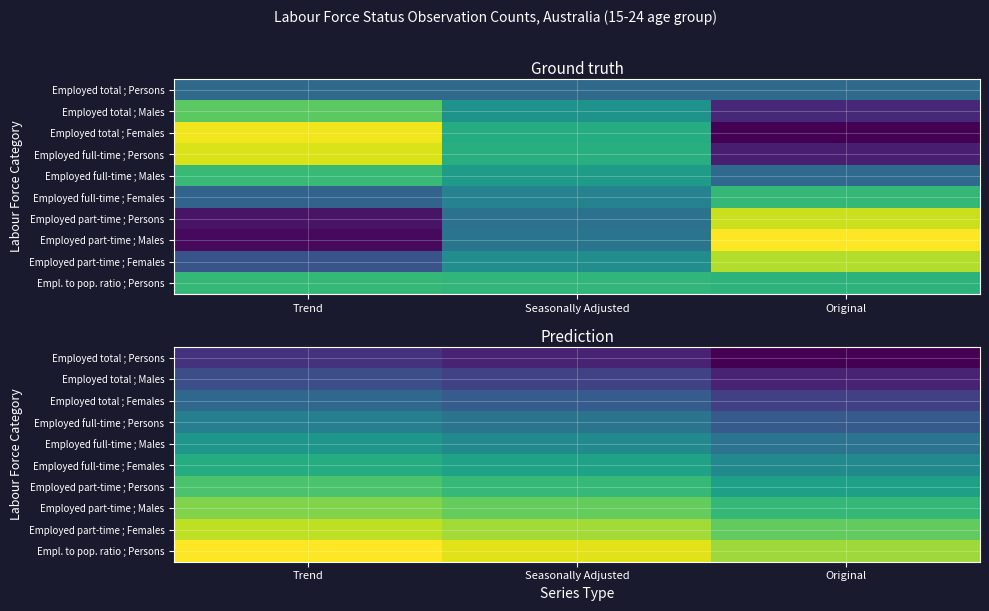

Where is Employed full-time ; Females nearest to the value 0?

Original